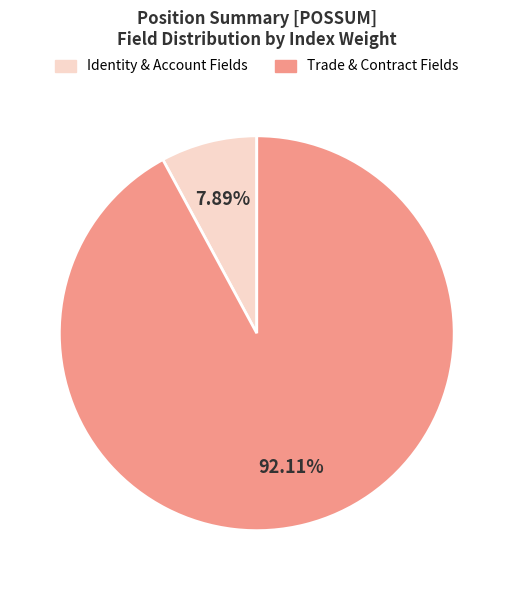

Is there a majority slice in this chart?

Yes